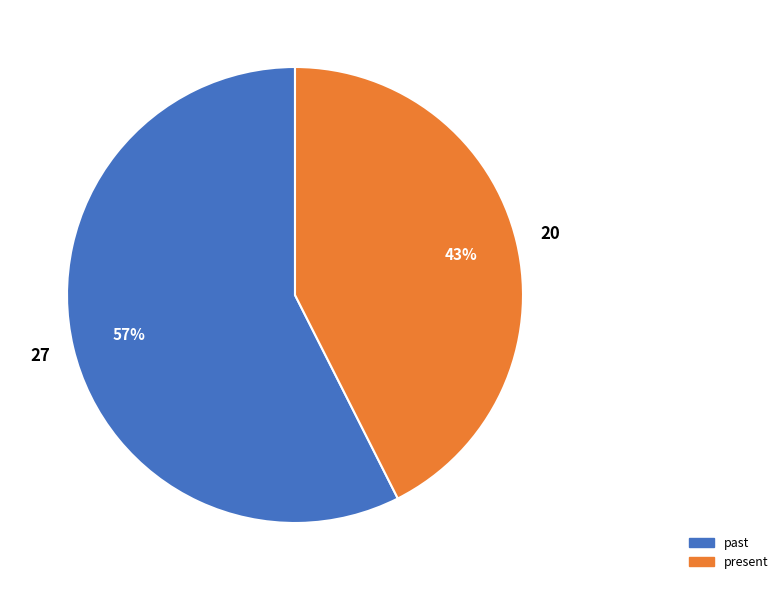

How many segments does this pie chart have?

2